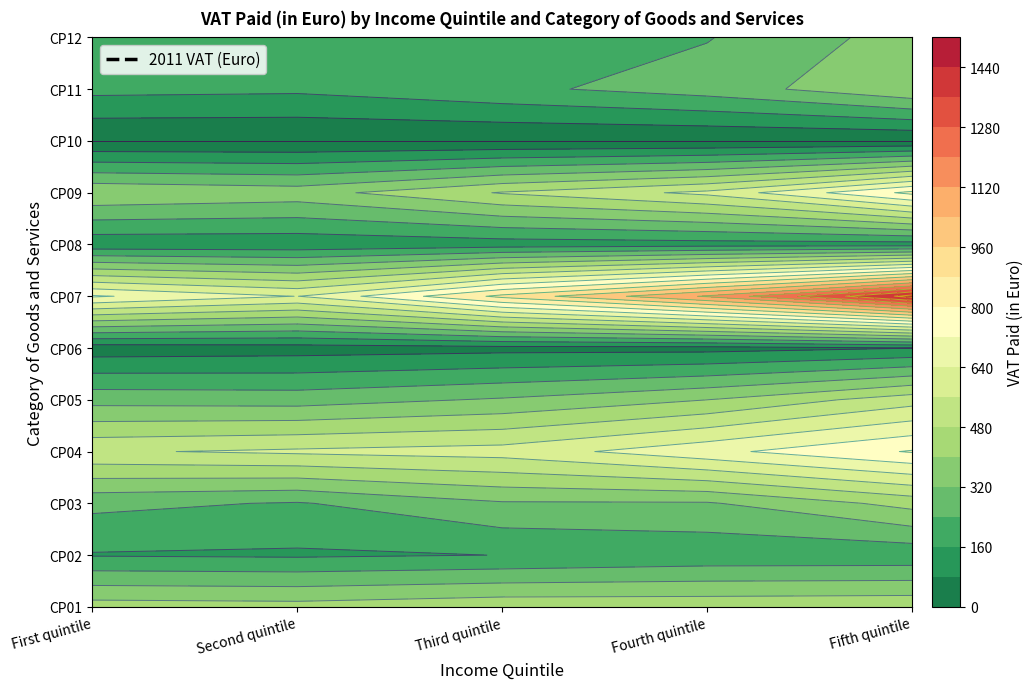

Reading left to right, list all the values displayed in this chart.

CP01 - Food and non-alcoholic beverages: 437.0	430.1	456.2	454.9	460.9
CP02 - Alcoholic beverages, tobacco: 154.3	148.4	160.9	183.1	185.0
CP03 - Clothing and footwear: 261.2	233.6	311.2	312.0	428.1
CP04 - Housing, water, electricity, gas: 550.1	574.3	593.5	696.4	806.9
CP05 - Furnishings, household equipment: 290.8	284.4	329.1	399.8	525.5
CP06 - Health: 35.7	44.0	54.4	53.4	78.8
CP07 - Transport: 729.6	638.6	900.8	1130.6	1469.4
CP08 - Communications: 104.7	104.3	120.5	127.3	125.0
CP09 - Recreation and culture: 390.6	365.6	486.2	579.5	820.5
CP10 - Education: 0.0	0.0	0.0	0.0	0.0
CP11 - Restaurants and hotels: 182.4	174.7	221.9	276.8	389.8
CP12 - Miscellaneous goods and services: 187.6	184.8	215.4	235.6	356.2